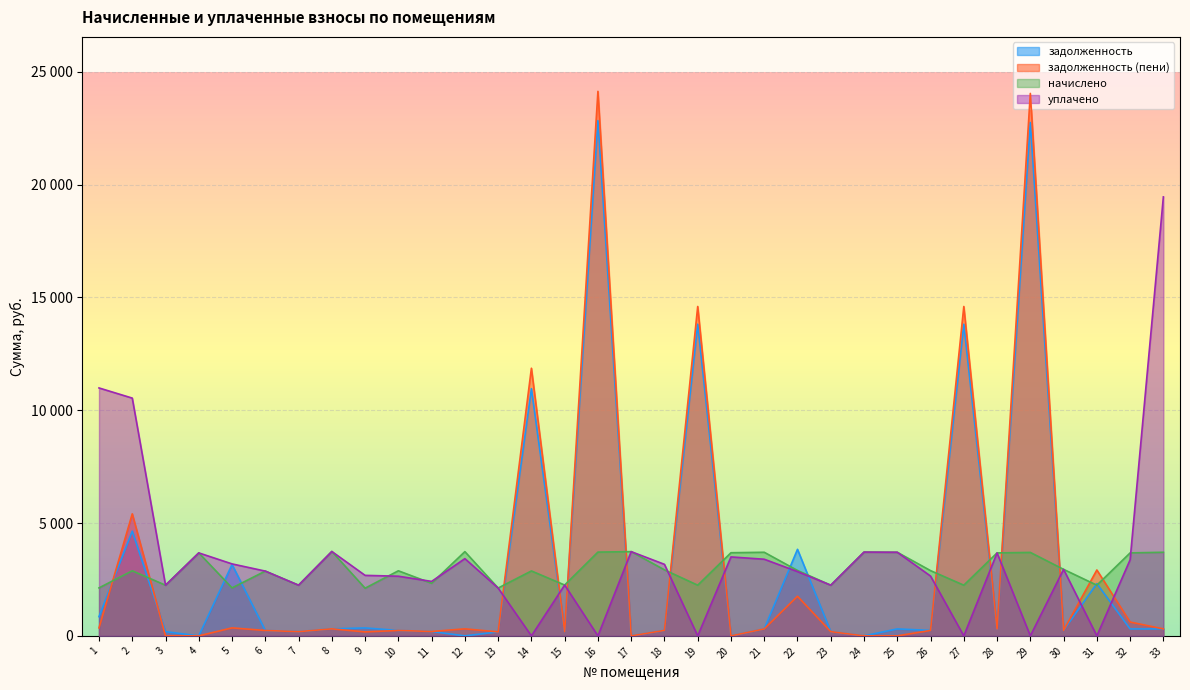

How many values in the начислено series are below 2892?

16